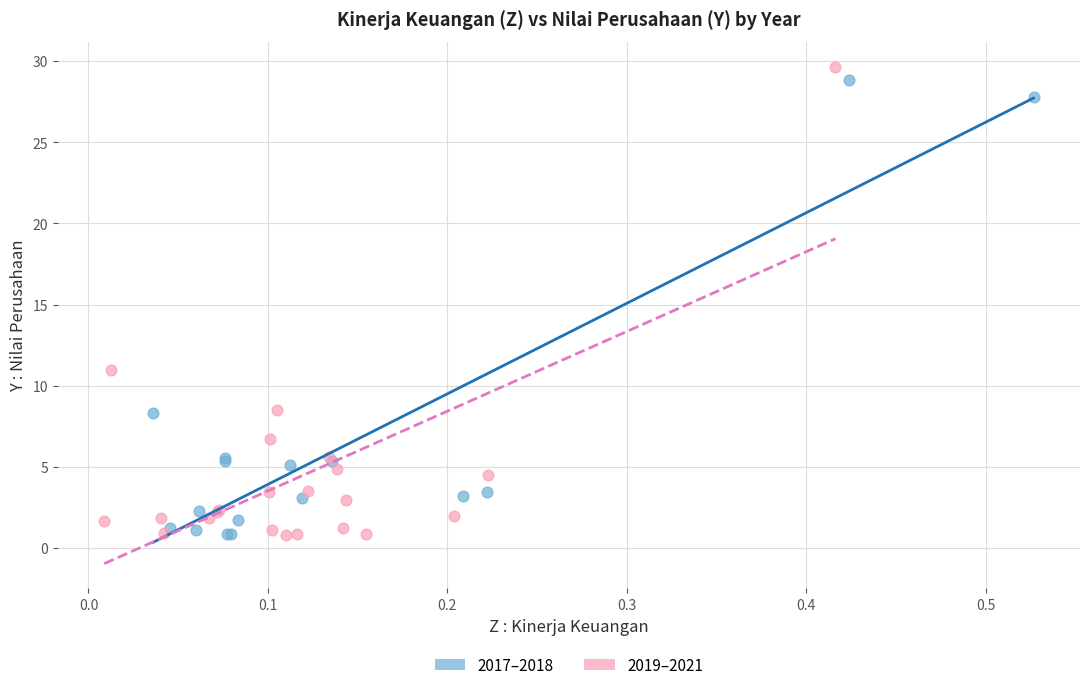

What are all the series names shown in the legend?

2017–2018, 2019–2021